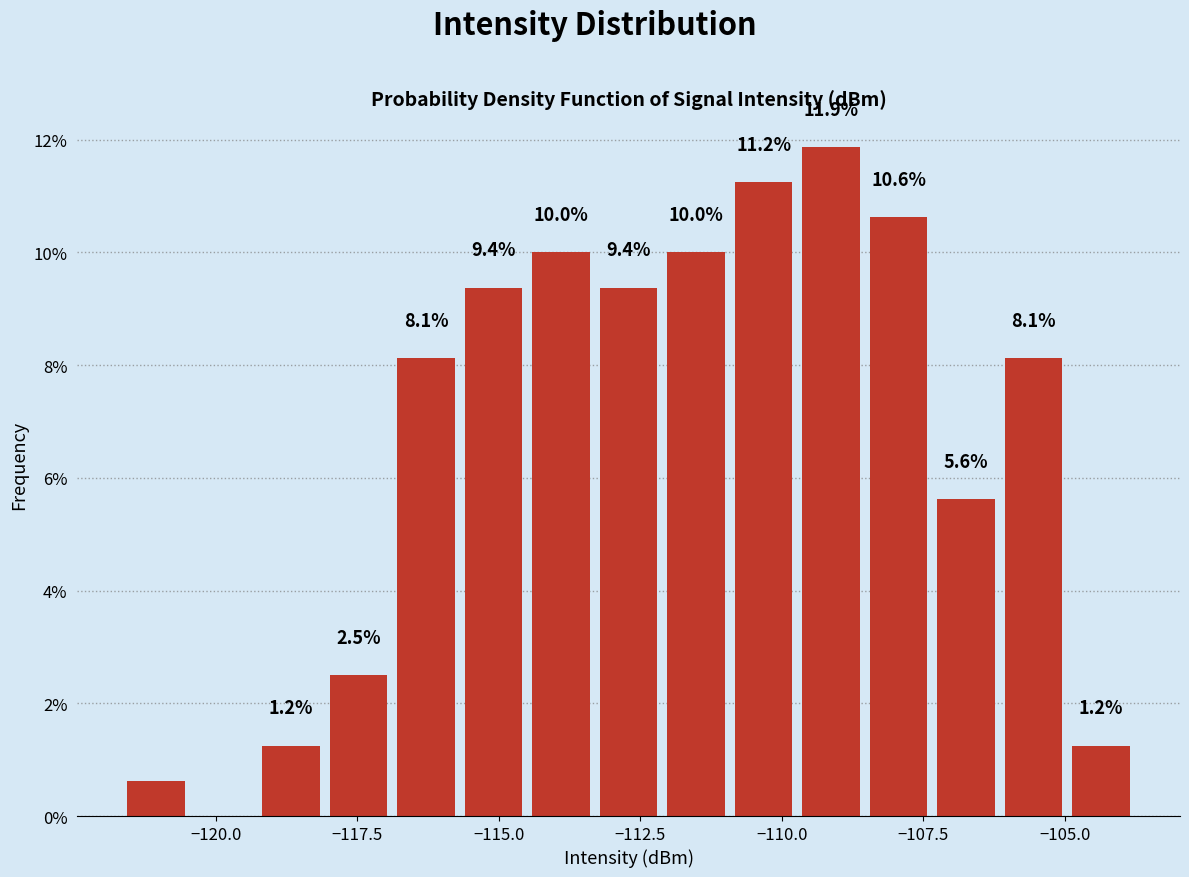

Read against the x-axis, roughly where is the centre of the tallest bar?

-109.0